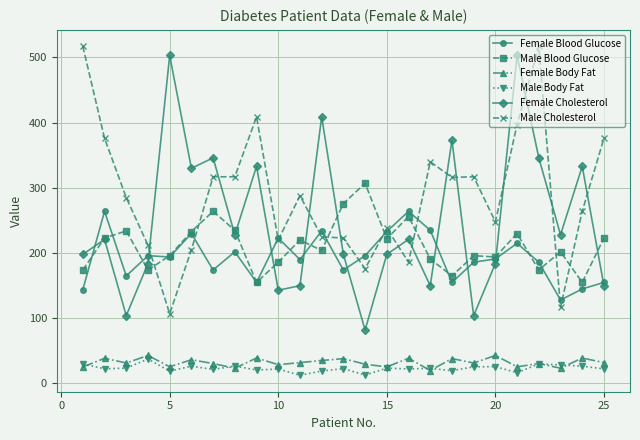

What is the value of the Male Body Fat point at the 12th from the left?

19.1